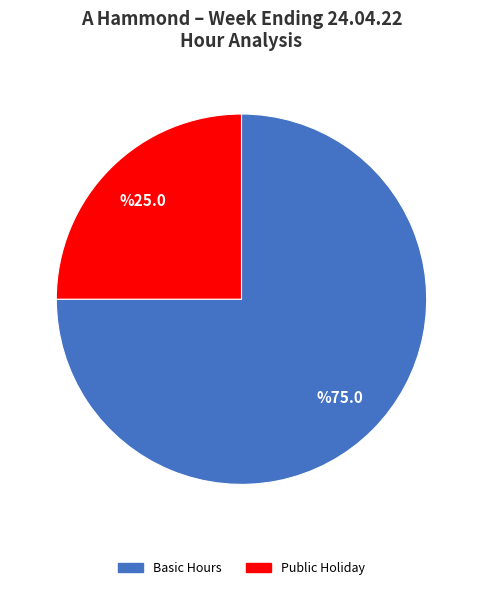

Count the number of slices in the pie.

2